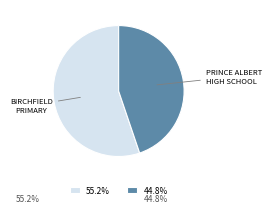

How many segments does this pie chart have?

2